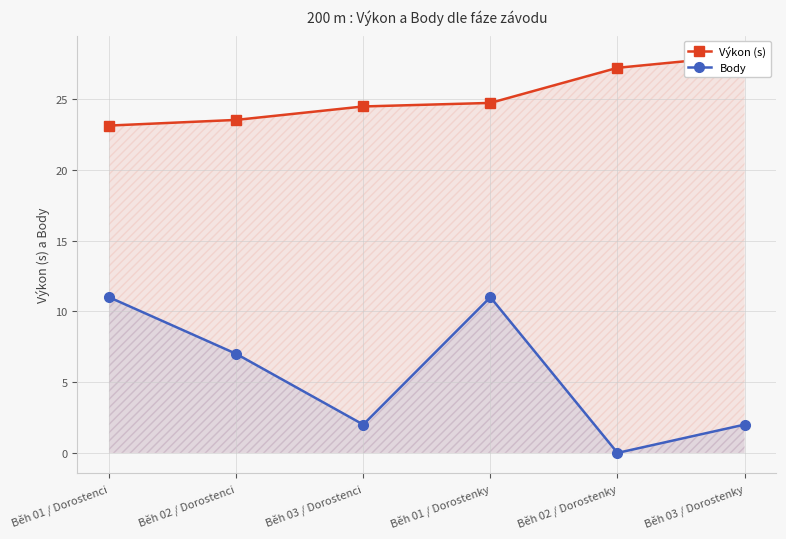

What is the highest value of the Body series?

11